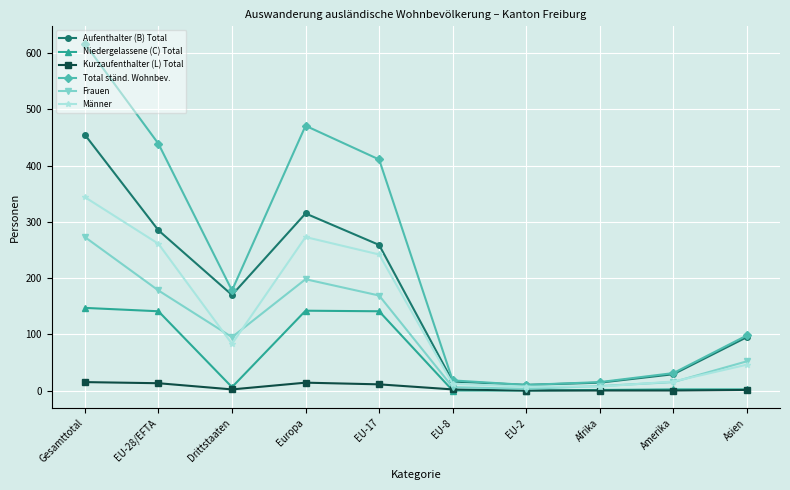

Is this an area chart (filled region under the line)?

No